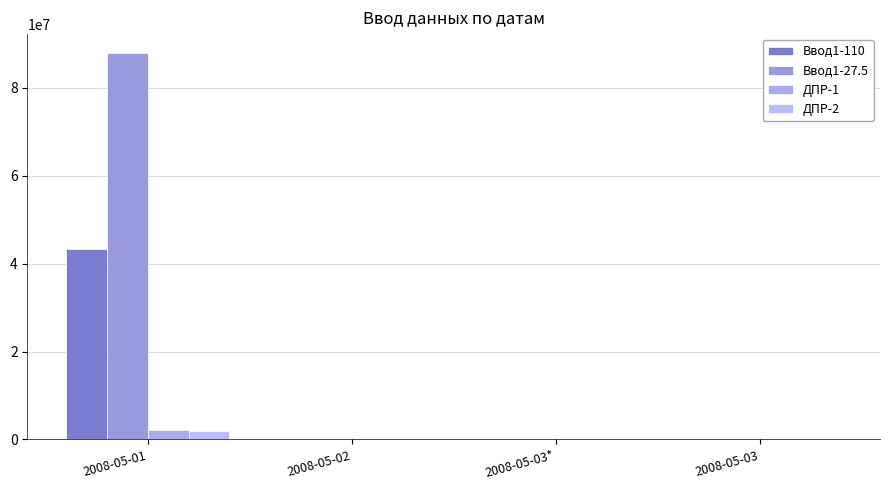

At which category is the sum across all series the highest?

2008-05-01